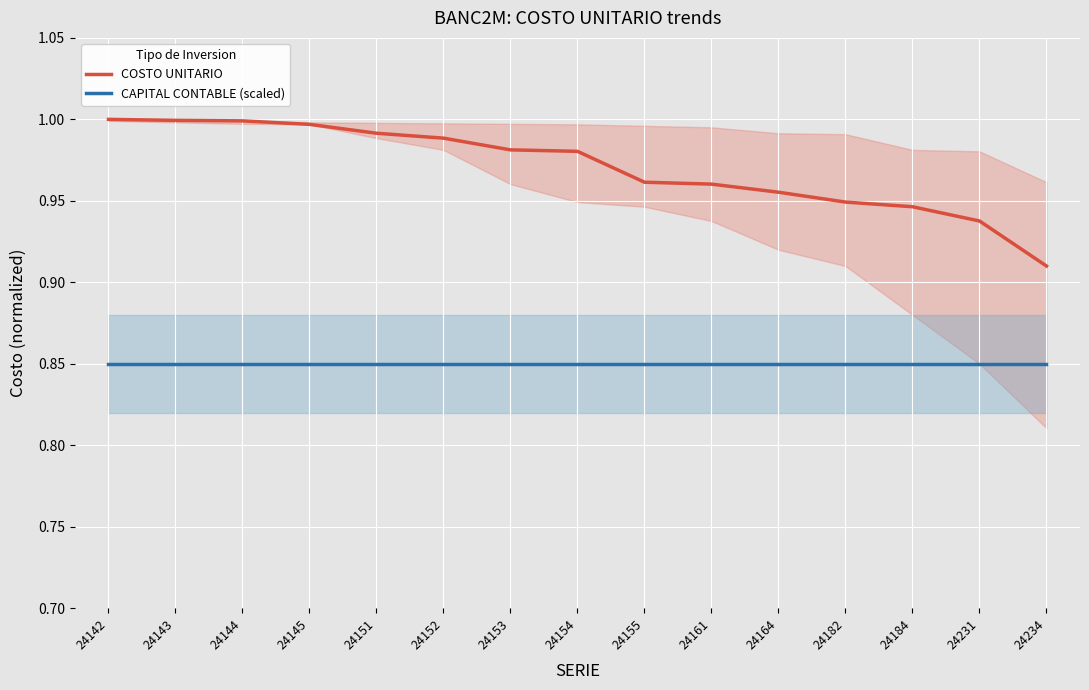

What is the average value of the CAPITAL CONTABLE (scaled) series?

0.9